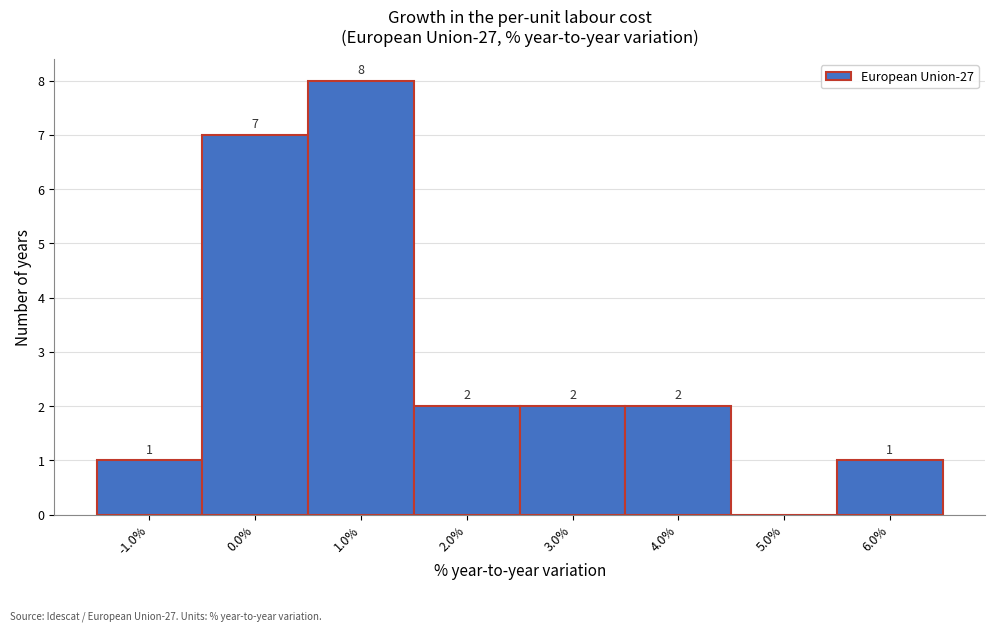

Reading right to left, list all the values displayed in this chart.

6.0%=1	5.0%=0	4.0%=2	3.0%=2	2.0%=2	1.0%=8	0.0%=7	-1.0%=1